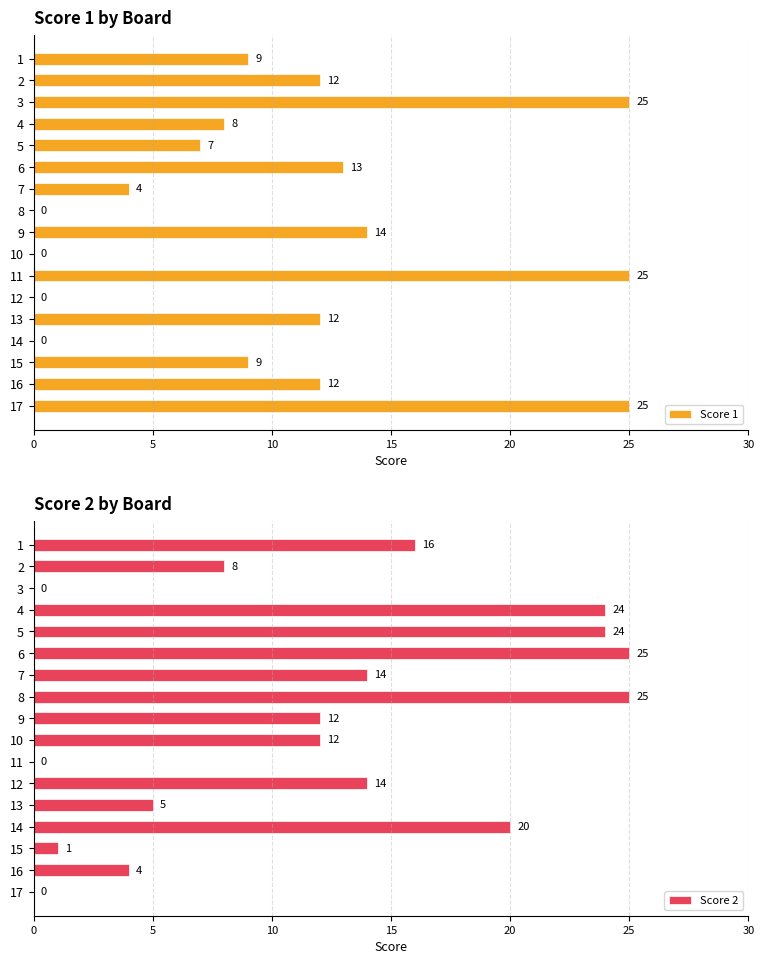

How many groups of bars are there?

17